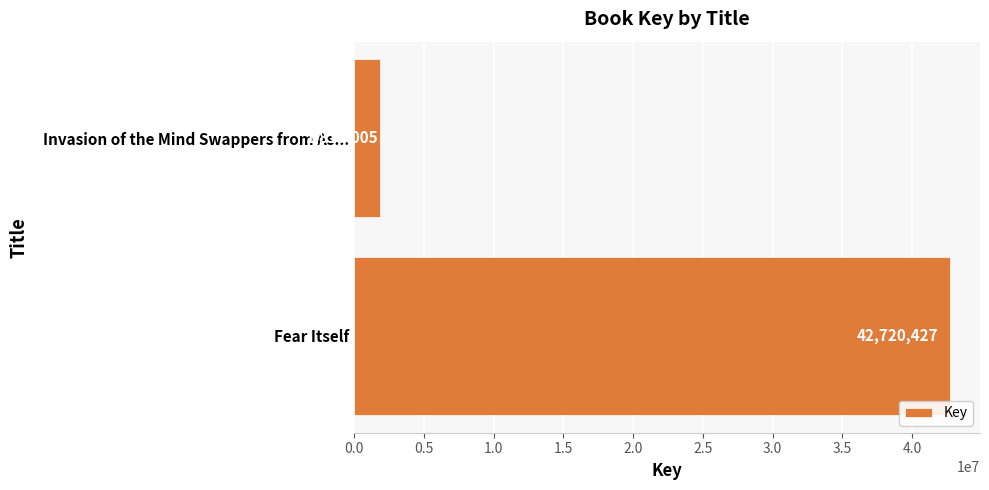

What is the difference between the maximum and minimum values?

40901422